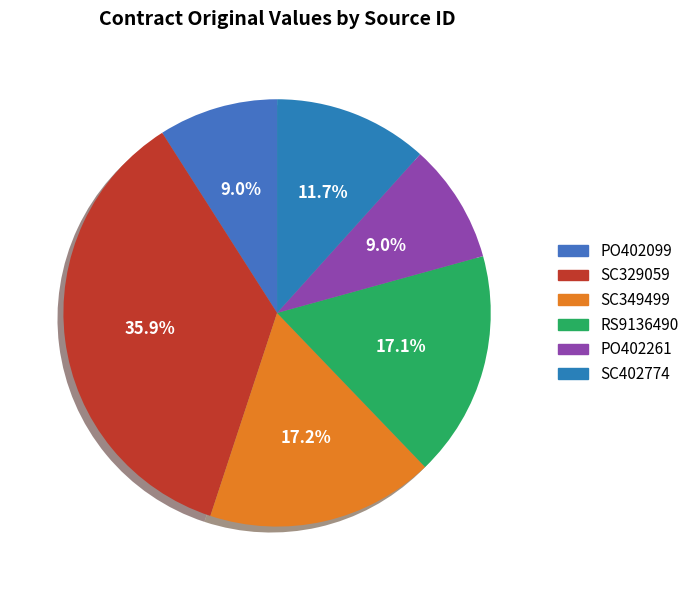

Does SC329059 represent more than half of the total?

No